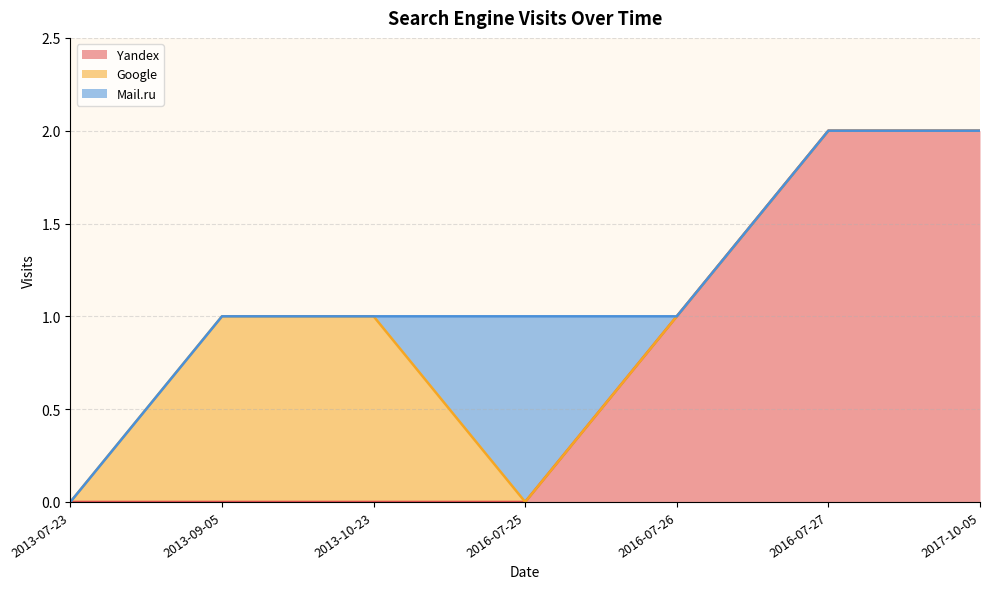

What position from the left is 2016-07-25?

4